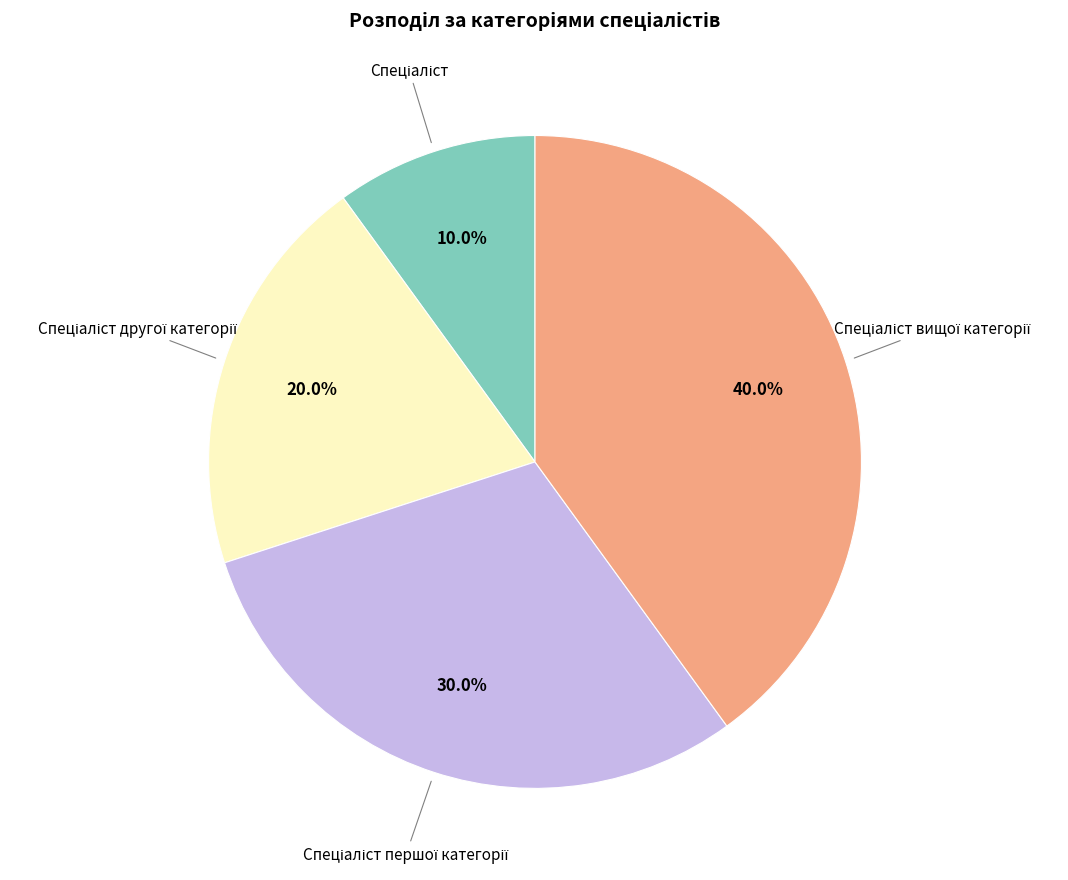

Does any single category account for the majority?

No